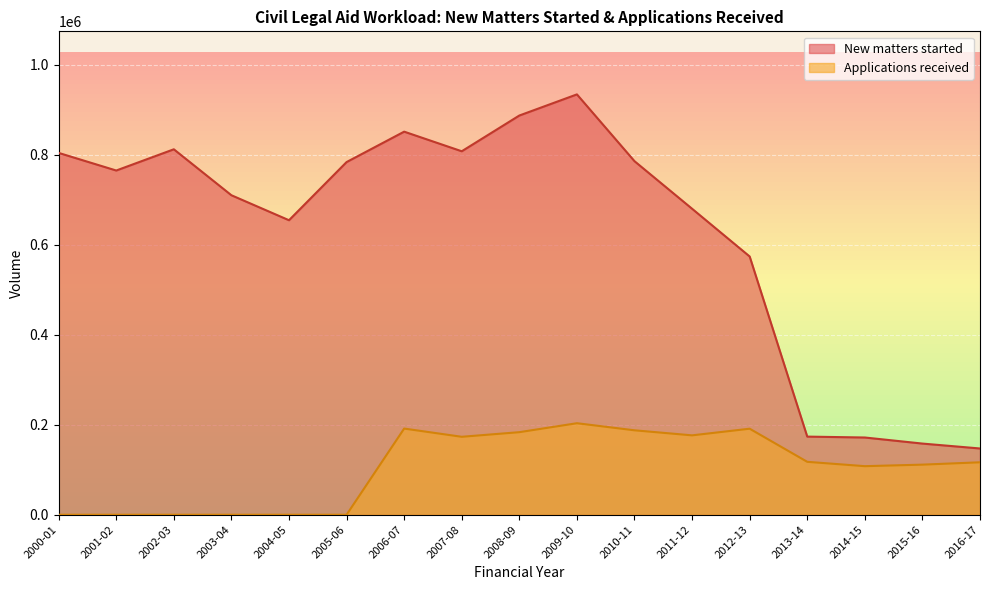

What is the sum of the New matters started values at 2015-16 and 2011-12?

837879